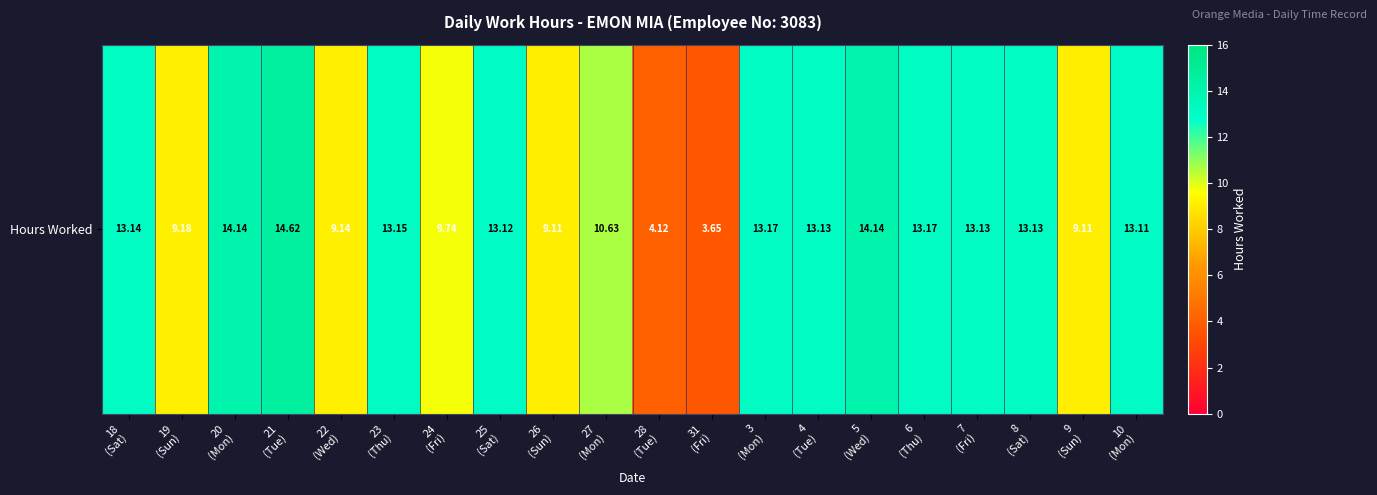

What is the difference between the second highest and minimum values?

10.5